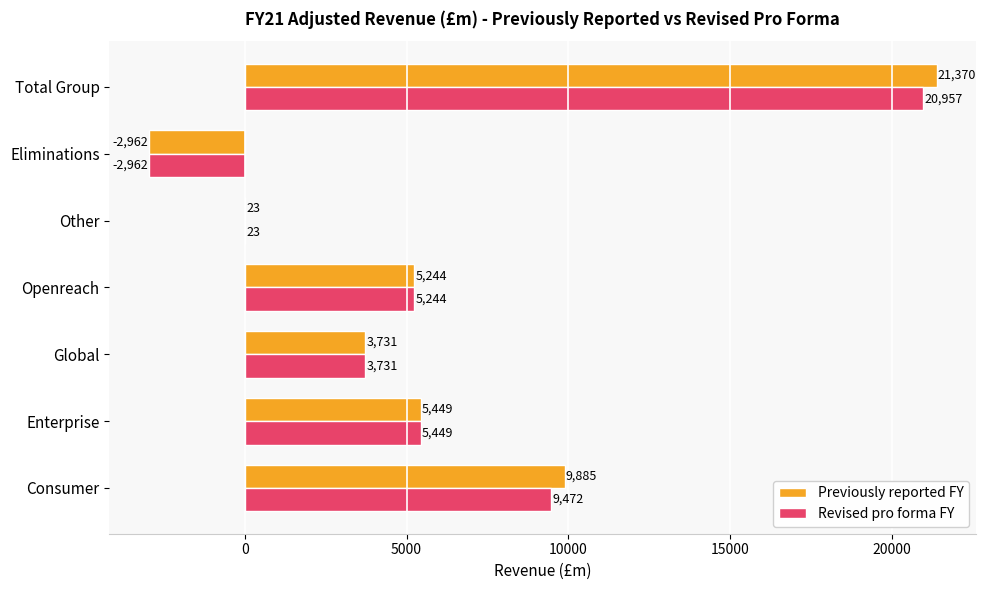

Which series has the largest range (max minus min)?

Previously reported FY